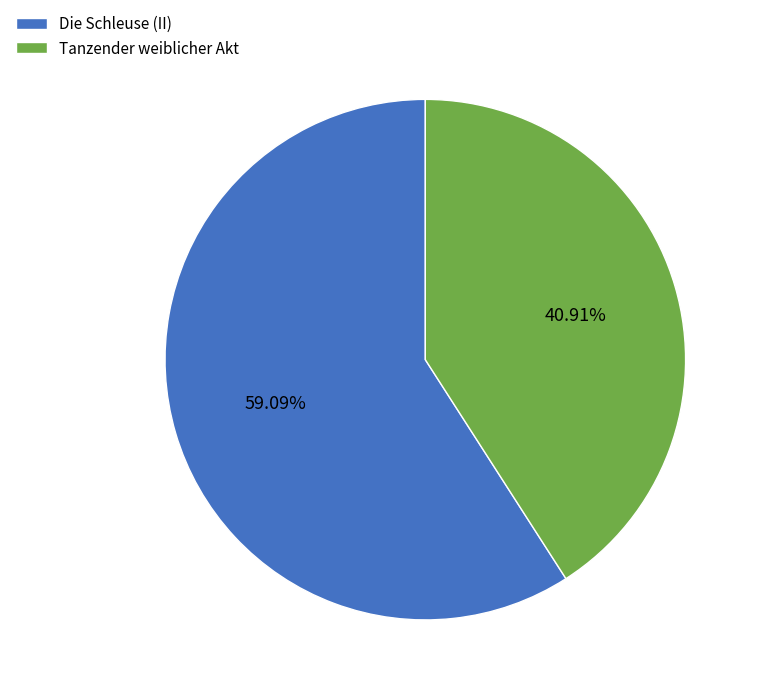

What percentage is the Tanzender weiblicher Akt slice, to the nearest percent?

41%